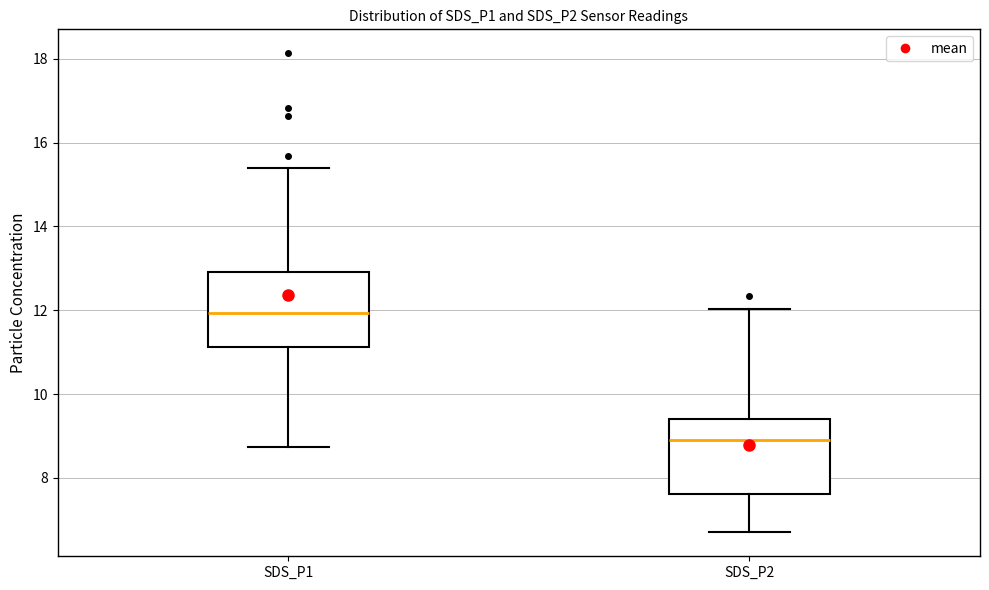

Reading left to right, read every box against the y-axis: the position of its median line, the range the box covers, and the ends of its whiskers. The values are not printed on the chart, so give them approximately, as read against the axis.

SDS_P1: median 12.0, box 11.2 to 13.0, whiskers 8.8 to 15.4
SDS_P2: median 9.0, box 7.6 to 9.4, whiskers 6.8 to 12.0